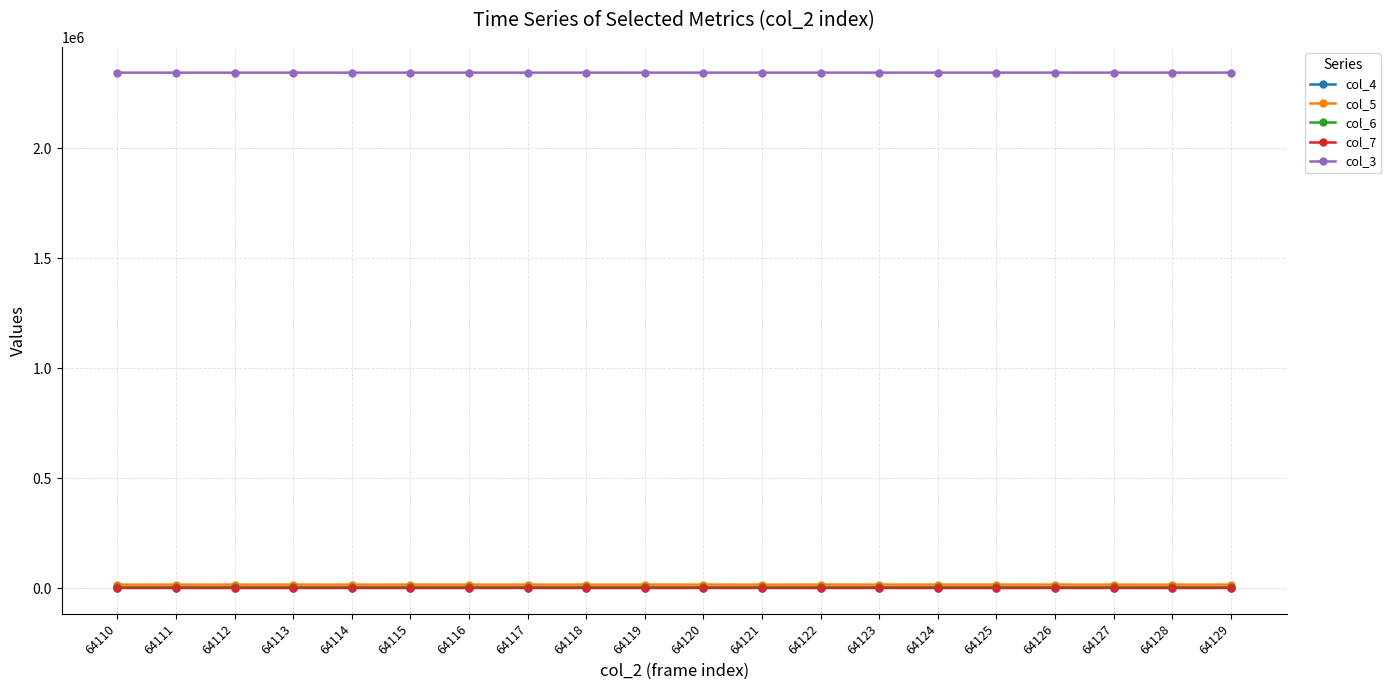

True or false: col_6 has more than 0 interior local peaks.

True